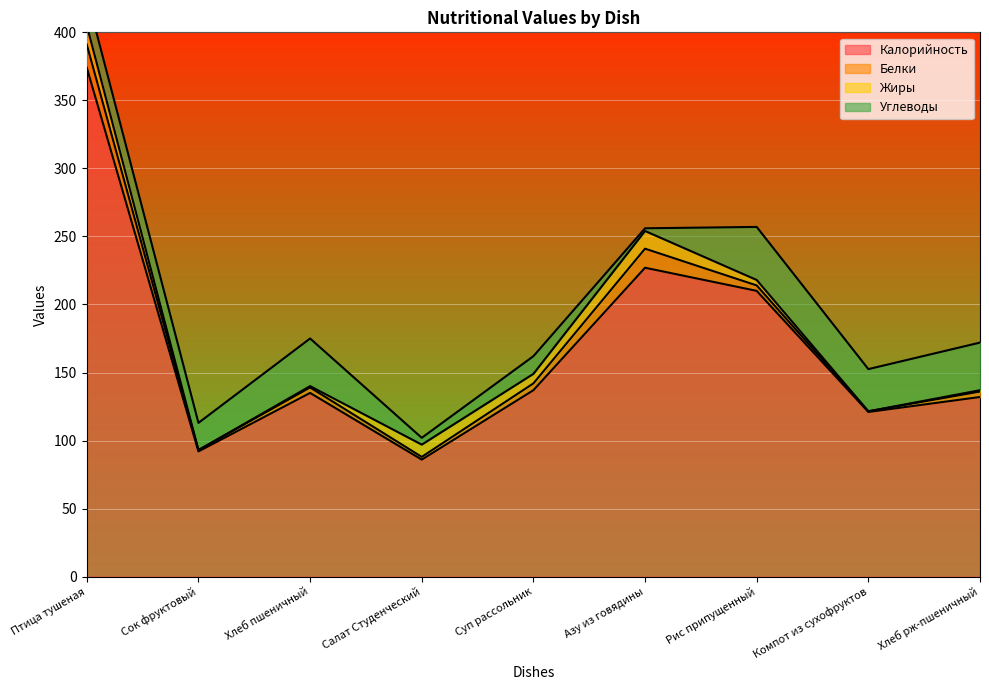

True or false: Углеводы and Калорийность intersect in this chart.

False